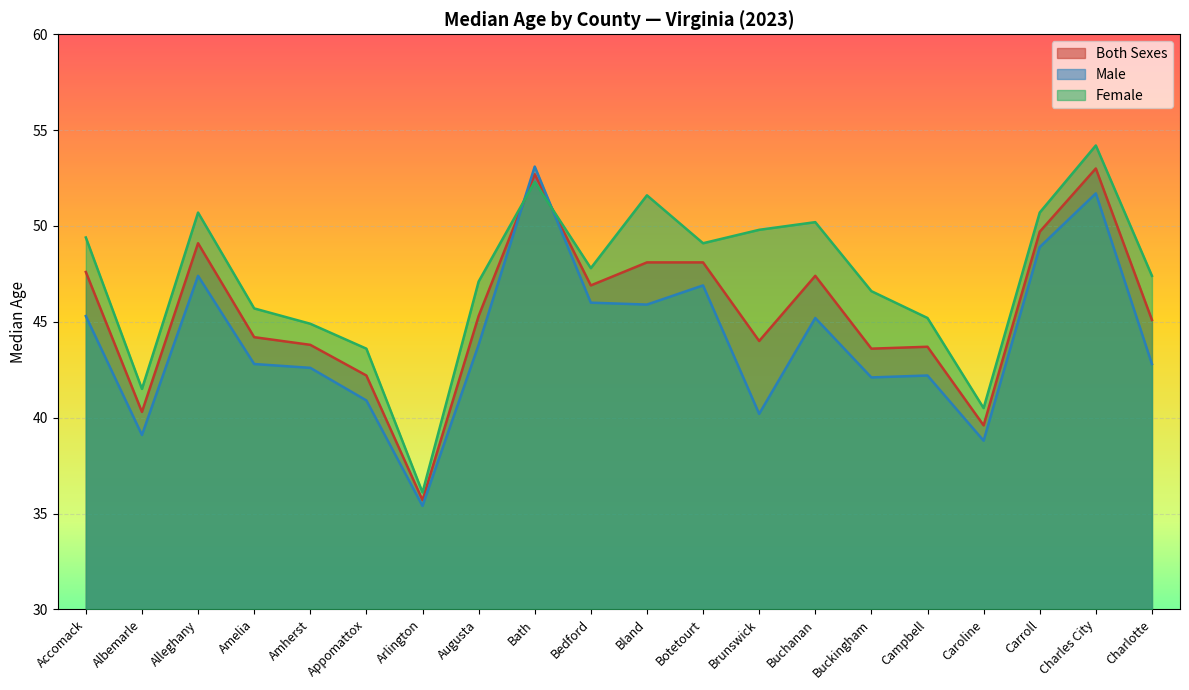

What is the label of the 8th point from the right?

Brunswick